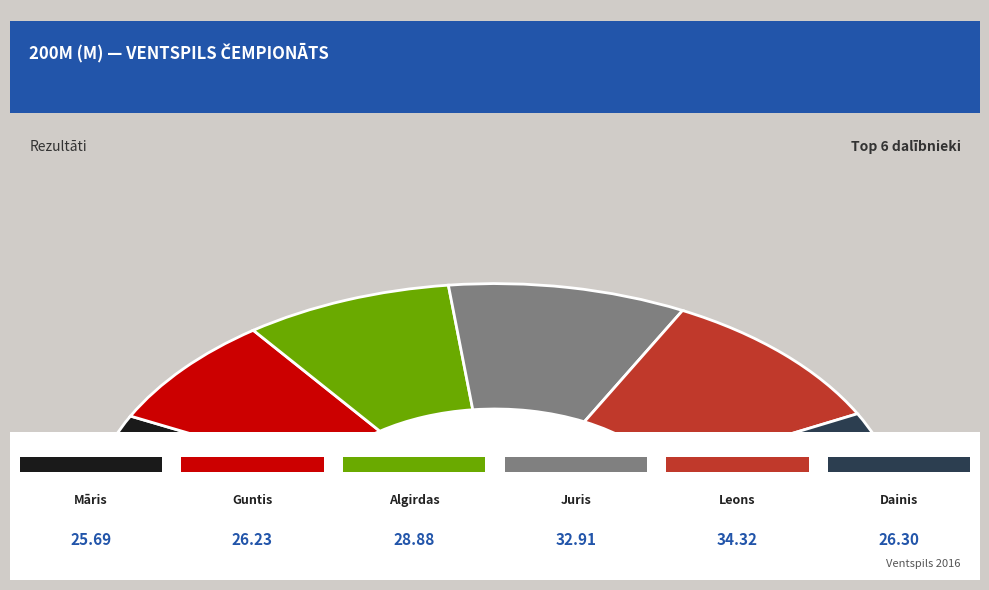

What is the change in value from Guntis Grantiņš to Juris Baraus?

+6.7